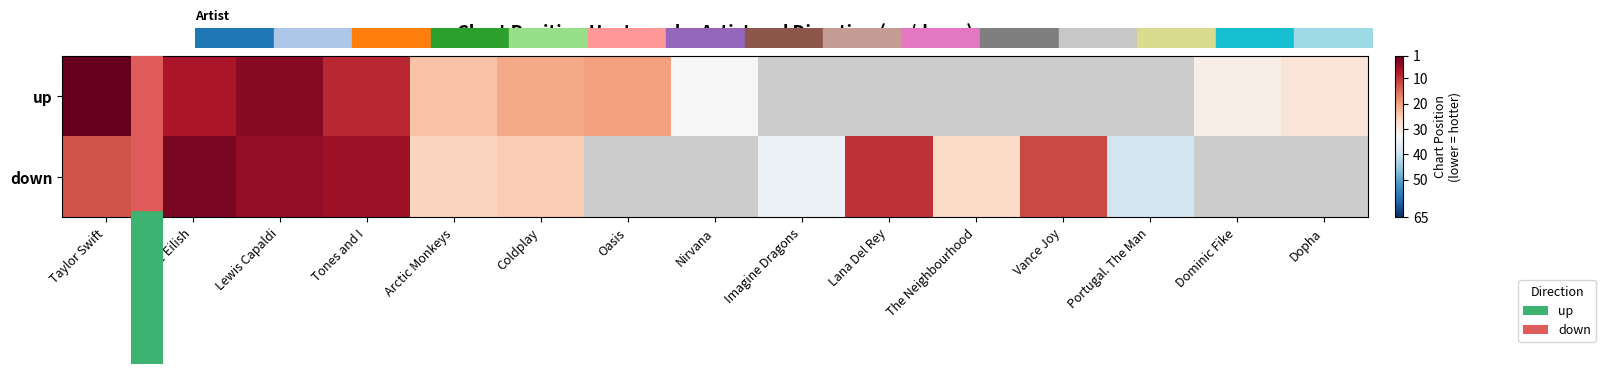

At Lana Del Rey, list the series in order from smallest to largest.

up, down